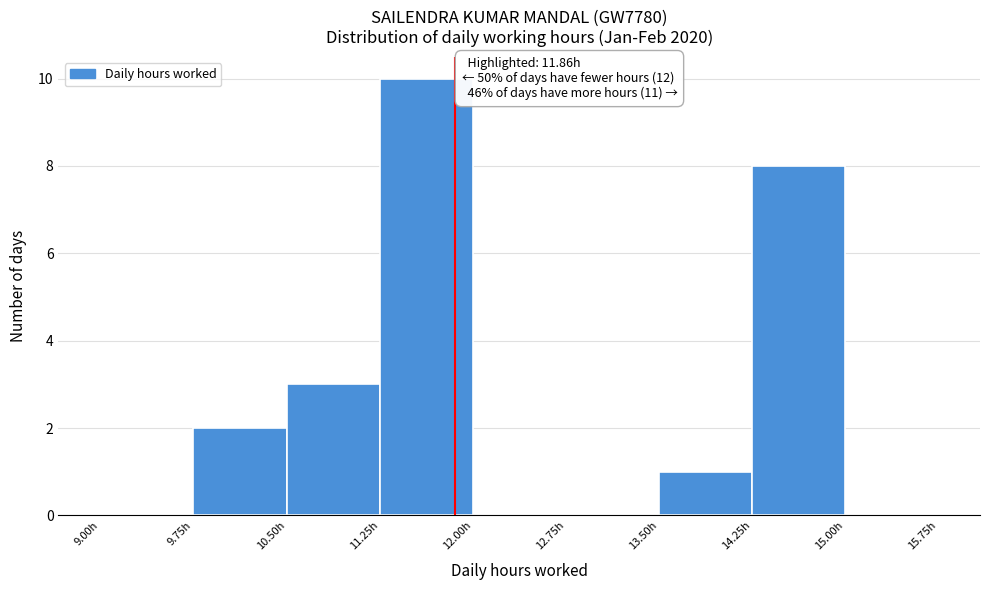

Which range on the x-axis has the tallest bar?

11.25 to 12.00